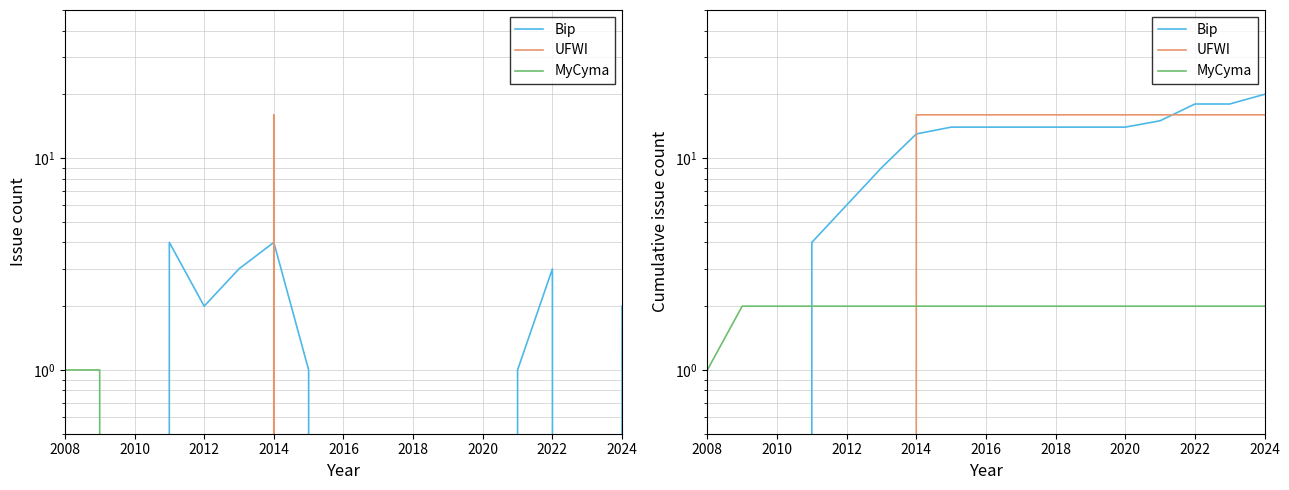

How many data points in Bip are less than 14?

7